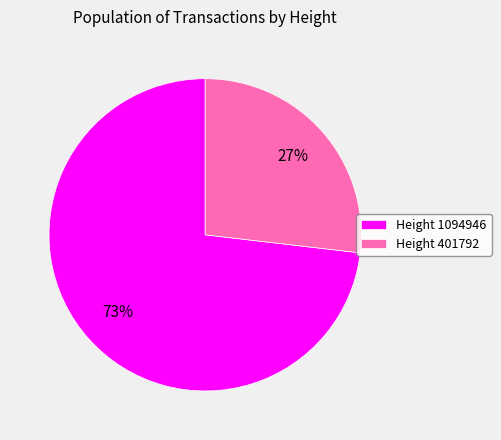

Which category accounts for the majority?

Height 1094946